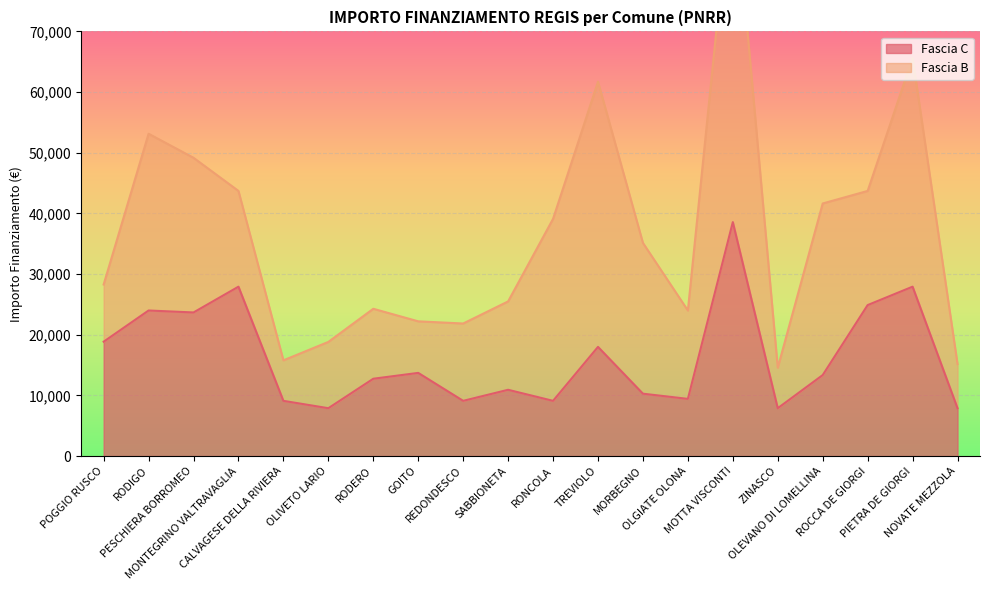

True or false: the data shows 7891 at ZINASCO.

True